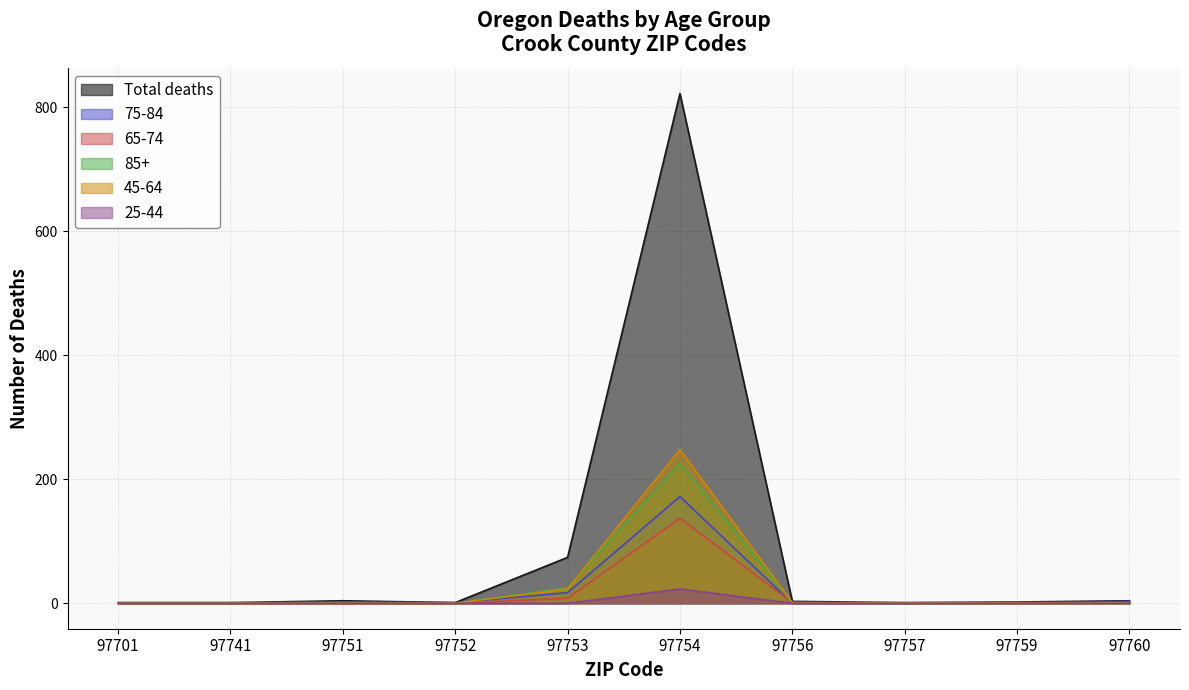

Reading left to right, transcribe all the data shown in this chart.

Total deaths: 1	1	4	1	74	822	3	1	2	4
75-84: 0	0	2	1	17	172	0	0	1	3
65-74: 0	0	0	0	8	137	1	0	0	1
85+: 1	1	1	0	25	226	1	0	0	0
45-64: 0	0	0	0	23	248	1	1	1	0
25-44: 0	0	0	0	0	23	0	0	0	0